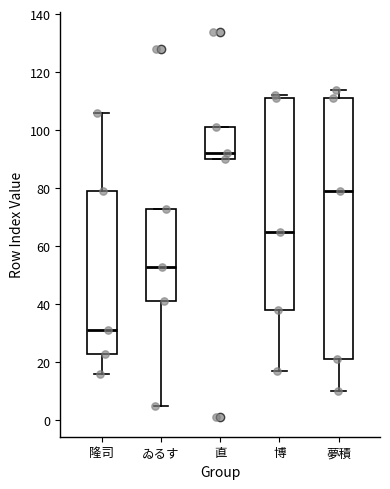

Where is the upper edge of the box for 夢積 on the y-axis? The values are not printed on the chart, so give them approximately, as read against the axis.

112